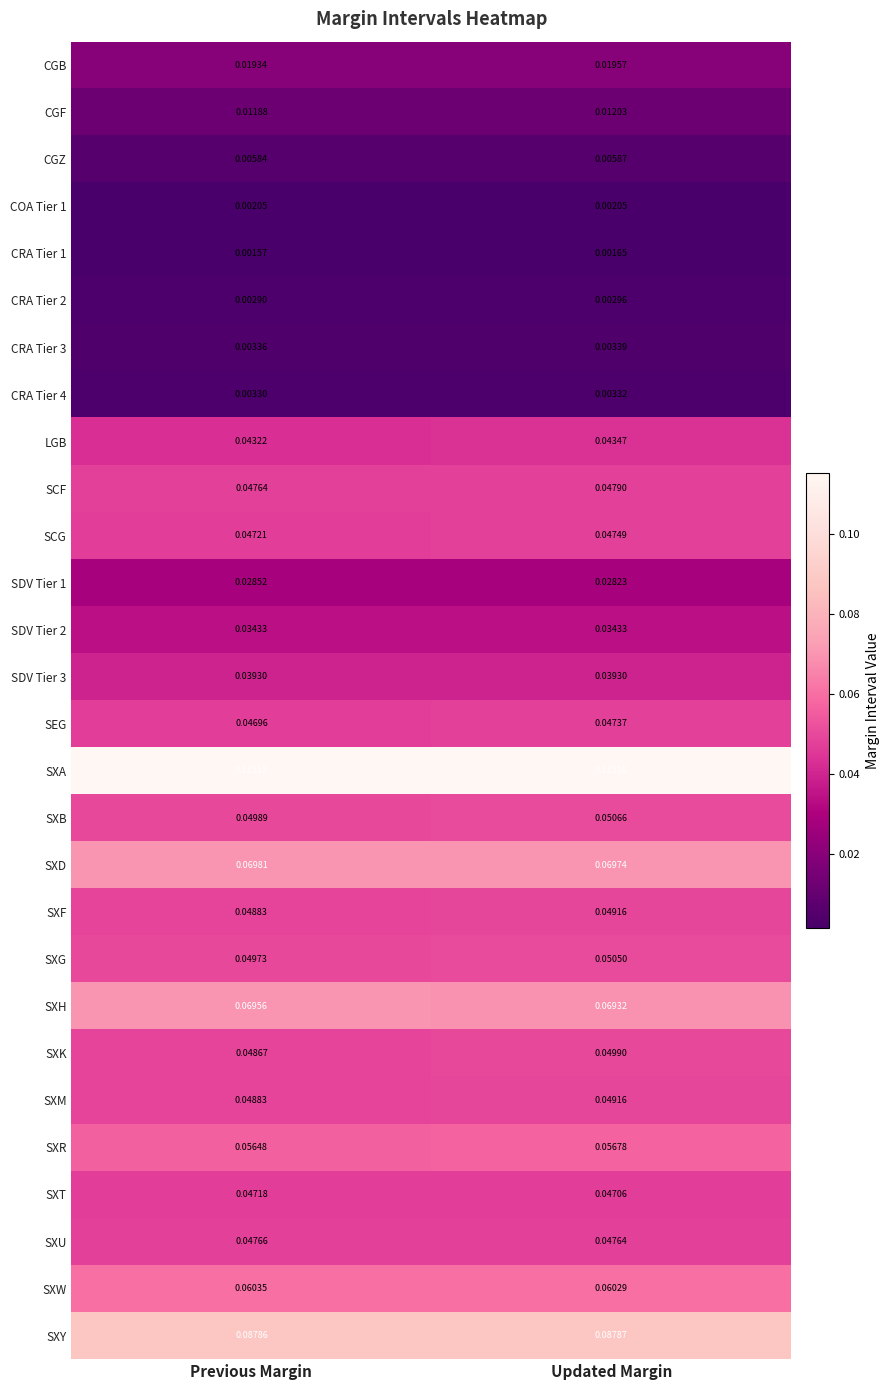

Is the value of SXK at Updated Margin greater than the value of CGF at Updated Margin?

Yes